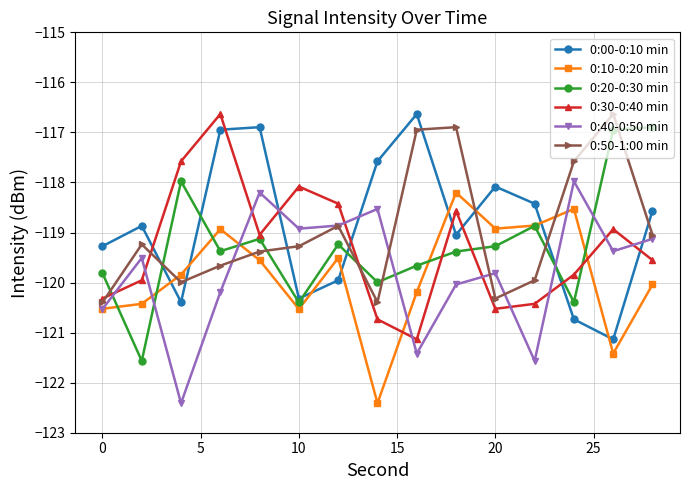

What is the difference between the second highest and minimum values in the 0:00-0:10 min series?

4.2